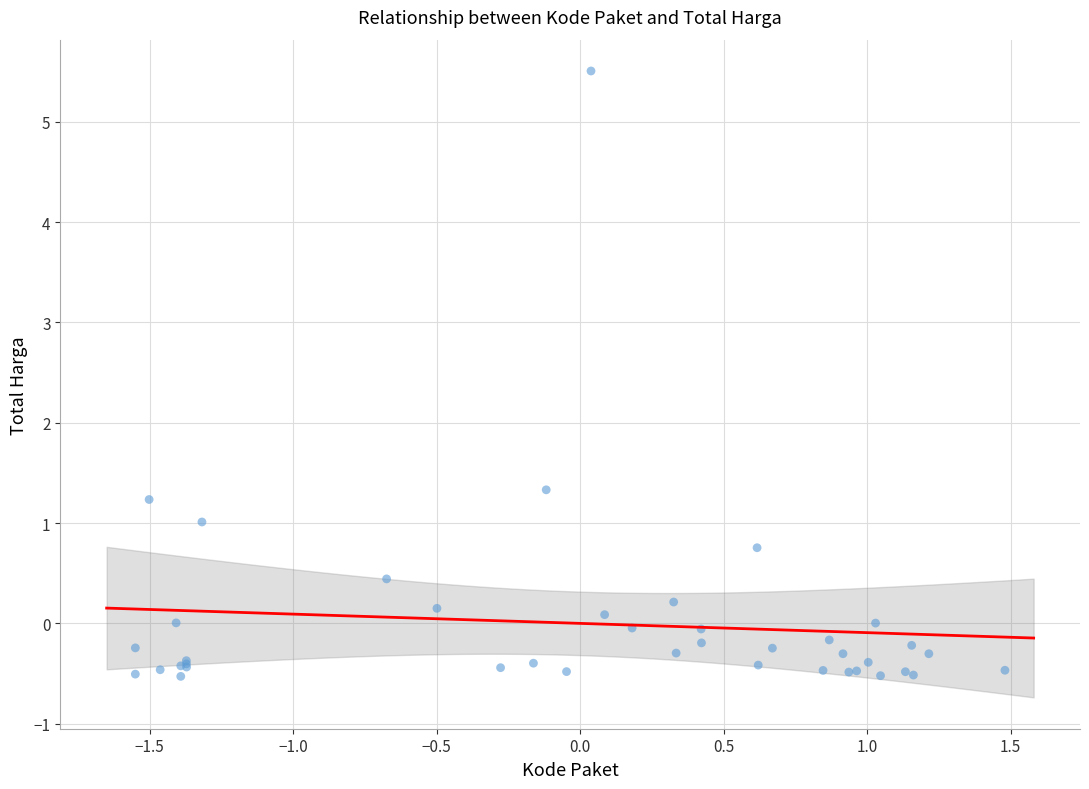

What Y value in the scatter plot is closest to 2?

1.3